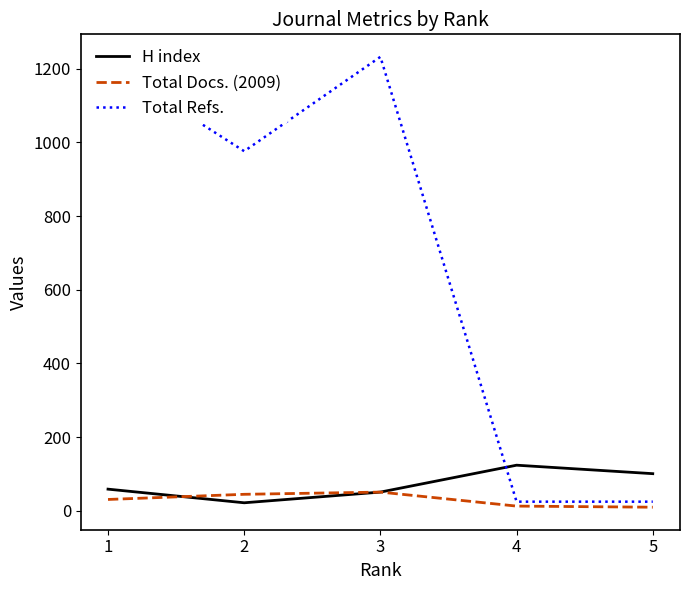

At which label is Total Refs. closest to 628?

2